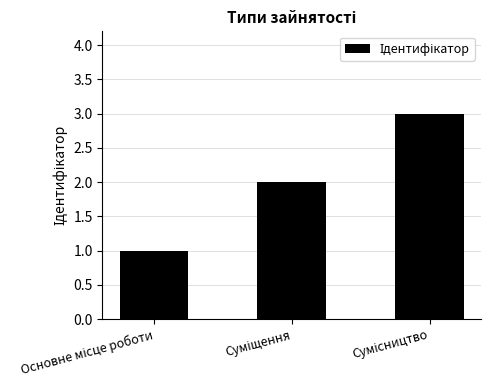

What is the value of the 3rd bar from the left?

3